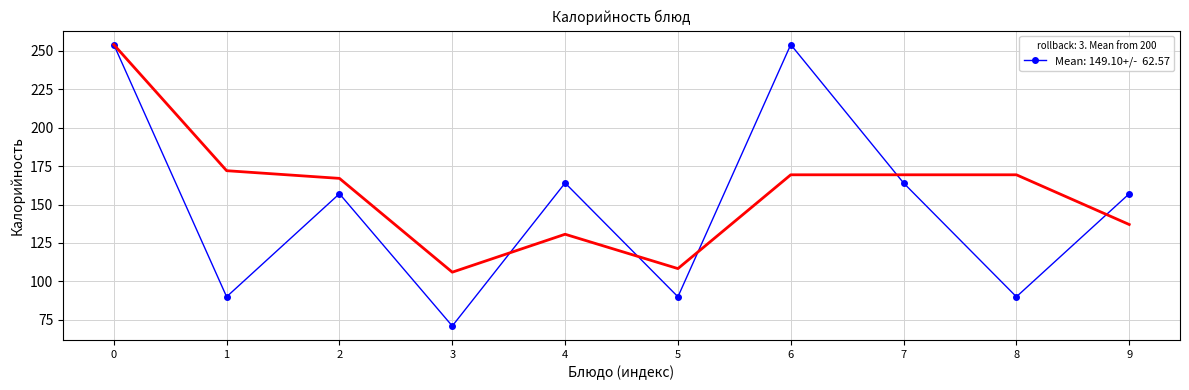

What is the change in value from 6 to 8?

-164